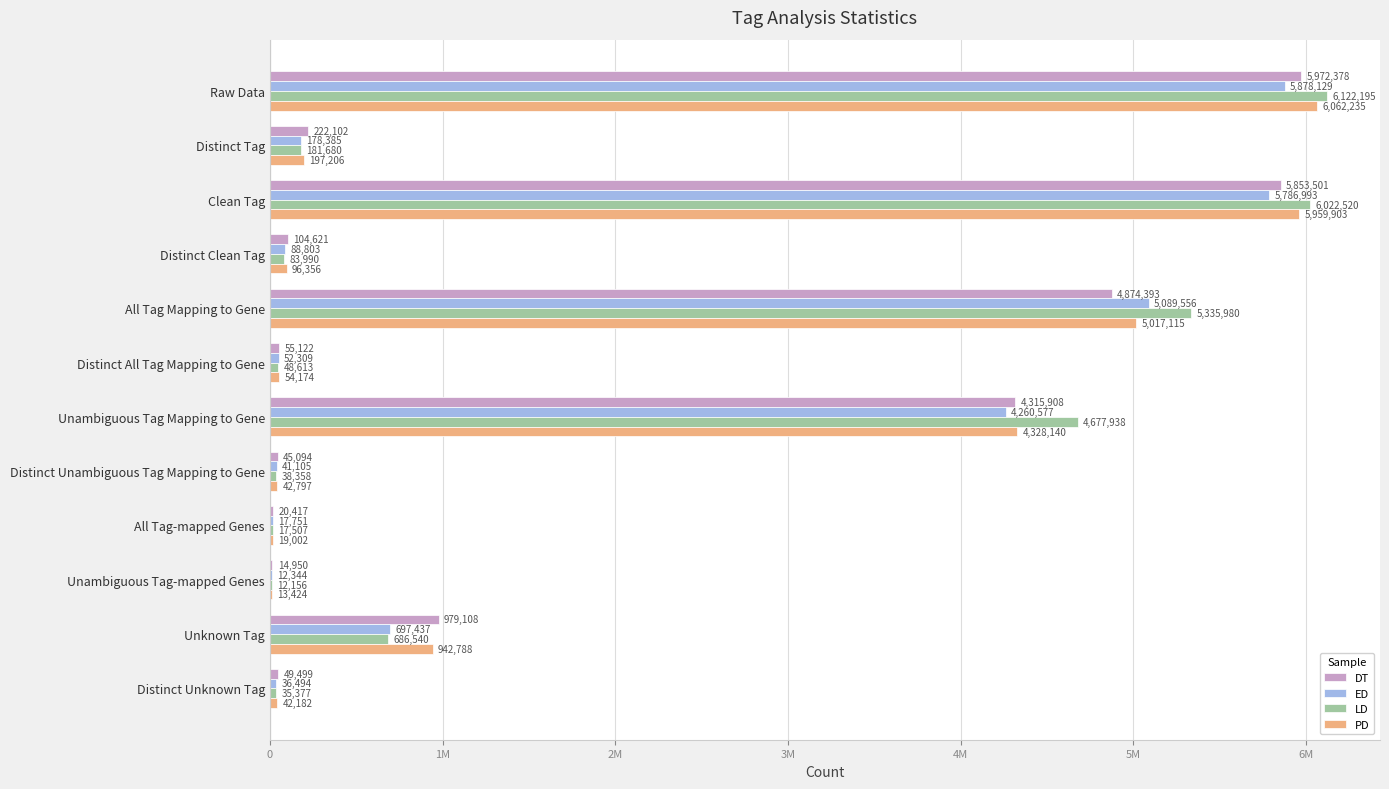

What is the sum of all ED values?

22139883